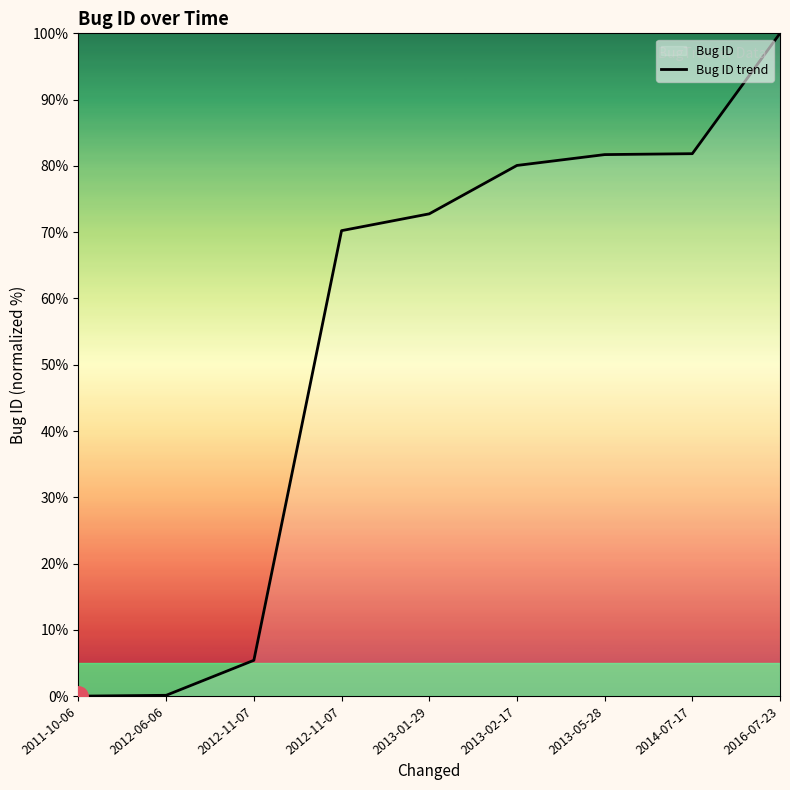

What is the approximate value at 2012-11-07?

70.2